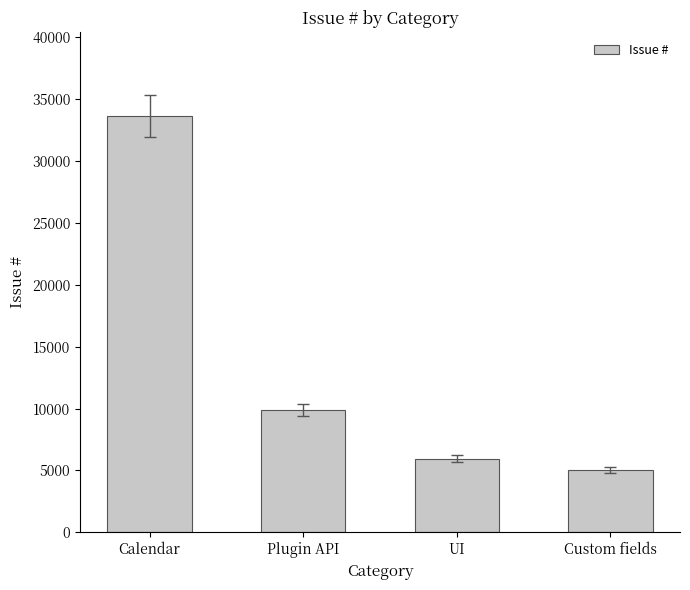

List the labels in order of value, largest first.

Calendar, Plugin API, UI, Custom fields